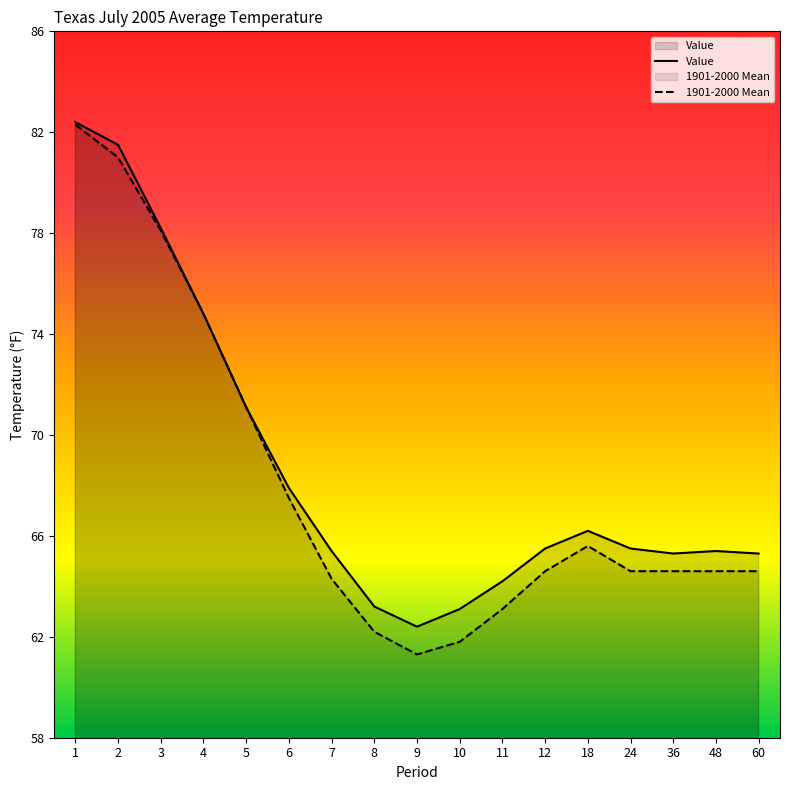

How many lines are shown in the chart?

2